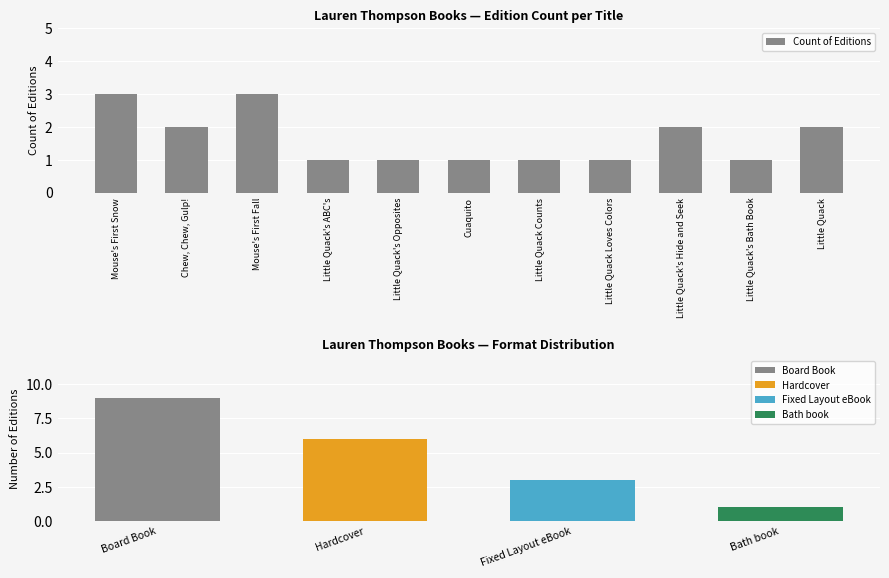

The value at Little Quack is 4. True or false?

False